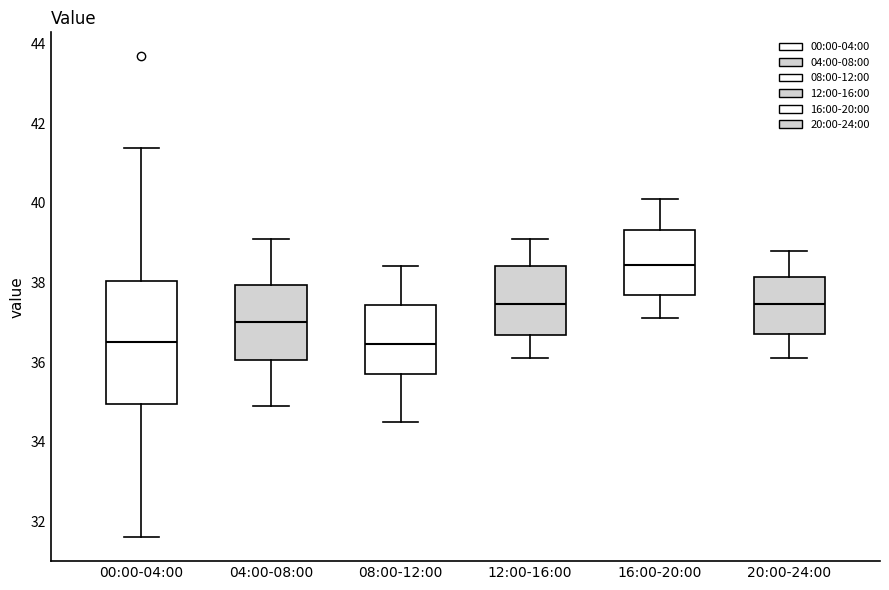

Comparing the boxes themselves (not the whiskers), which one is the tallest?

00:00-04:00